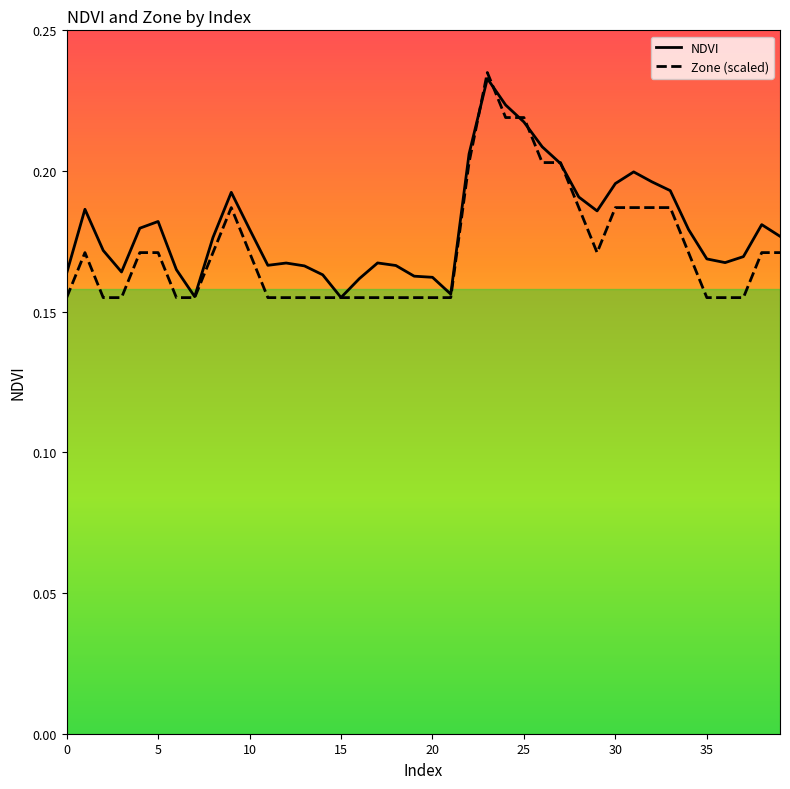

Which series has the largest range (max minus min)?

Zone (scaled)